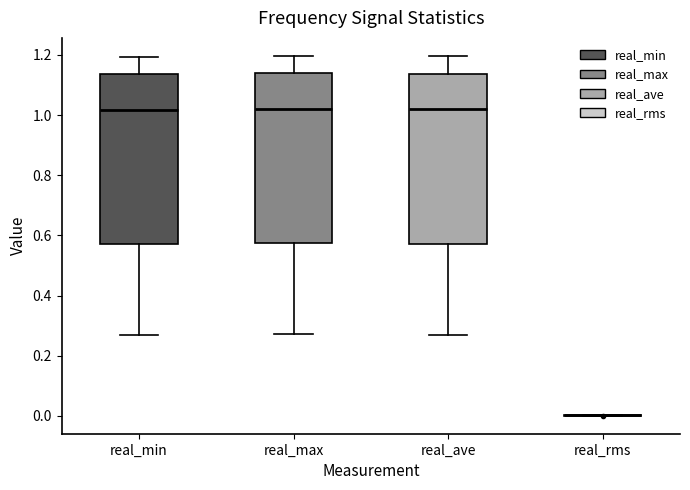

Reading left to right, transcribe this box plot: for each box, give where its median line is, the range the box spans, and where its two whiskers end, as read against the y-axis. The values are not printed on the chart, so give them approximately, as read against the axis.

real_min: median 1.02, box 0.56 to 1.14, whiskers 0.26 to 1.20
real_max: median 1.02, box 0.58 to 1.14, whiskers 0.28 to 1.20
real_ave: median 1.02, box 0.58 to 1.14, whiskers 0.28 to 1.20
real_rms: box collapsed to a line at 0.00, whiskers 0.00 to 0.00